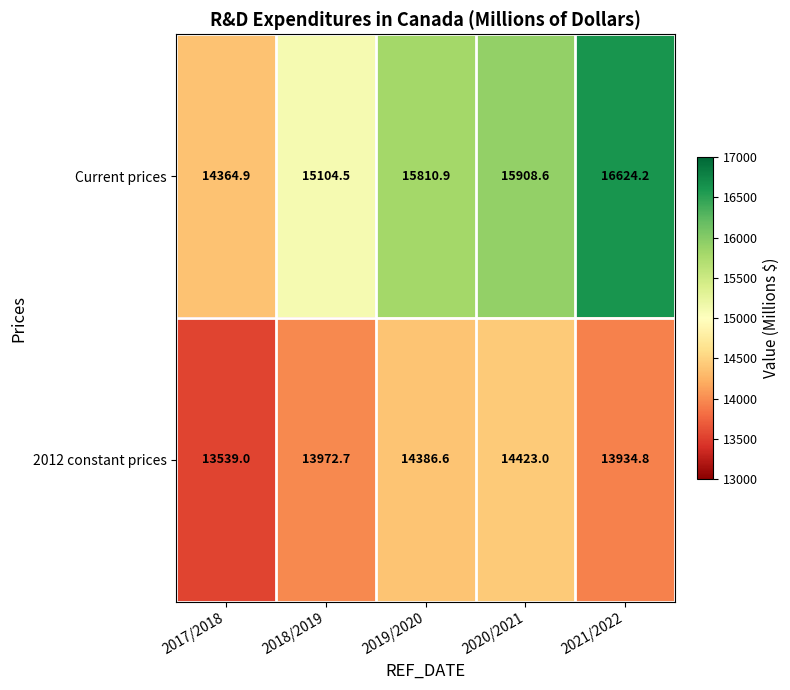

Which category has the lowest value in the Current prices series?

2017/2018